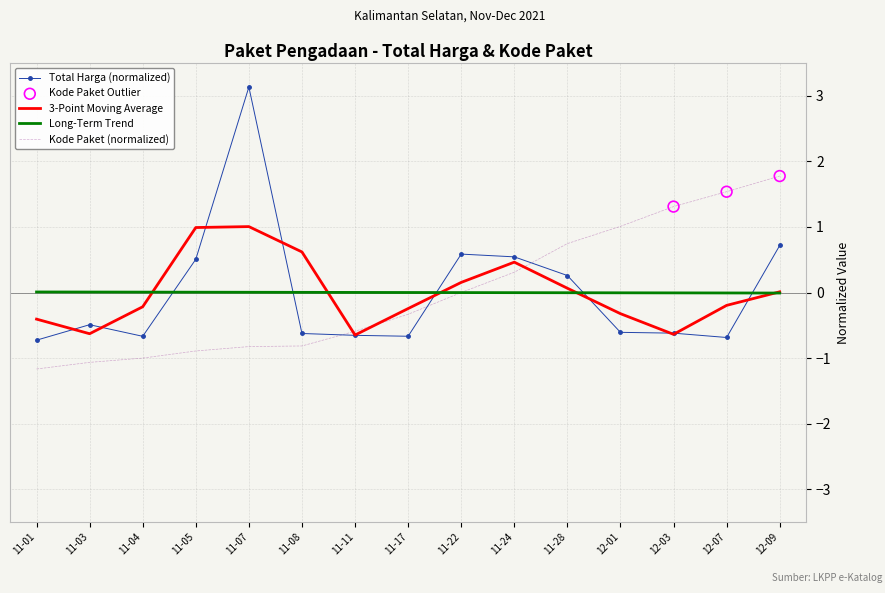

Between 11-04 and 11-28, which series saw the biggest shift?

Kode Paket (normalized)